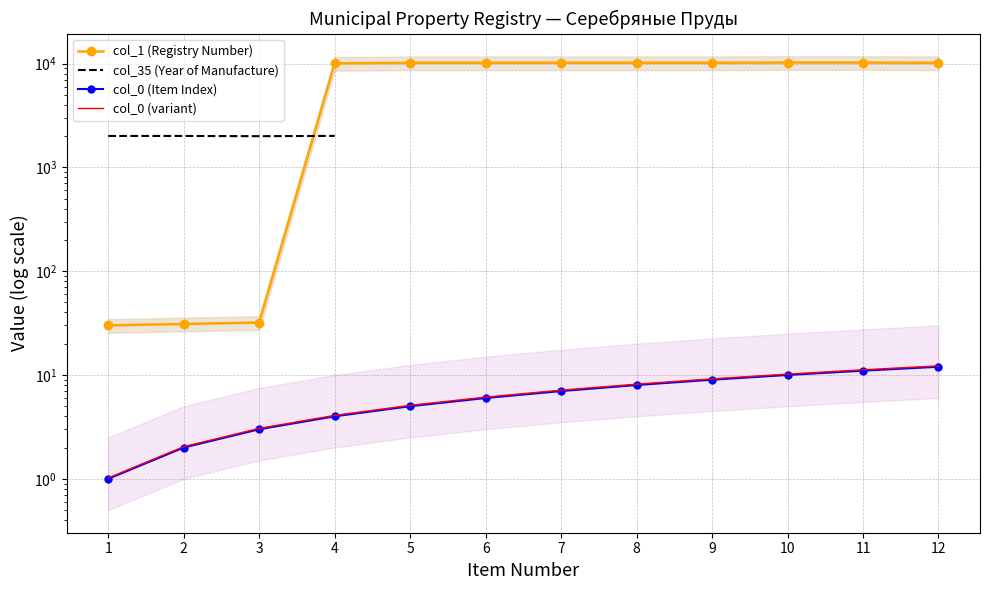

Which series has the largest range (max minus min)?

col_1 (Registry Number)